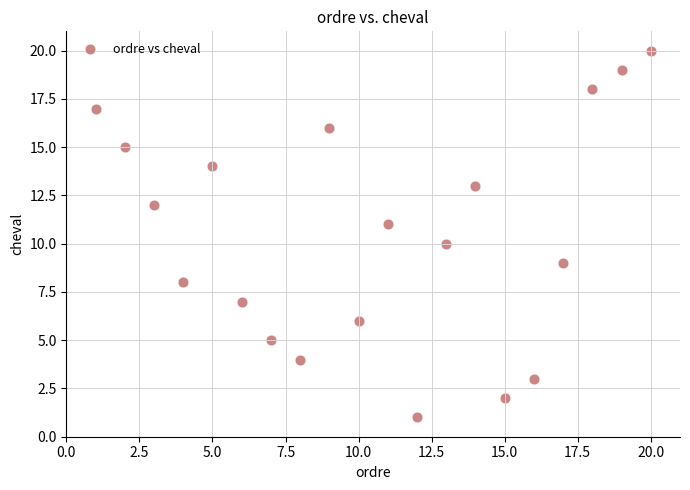

What is the range of X values (max minus min)?

19